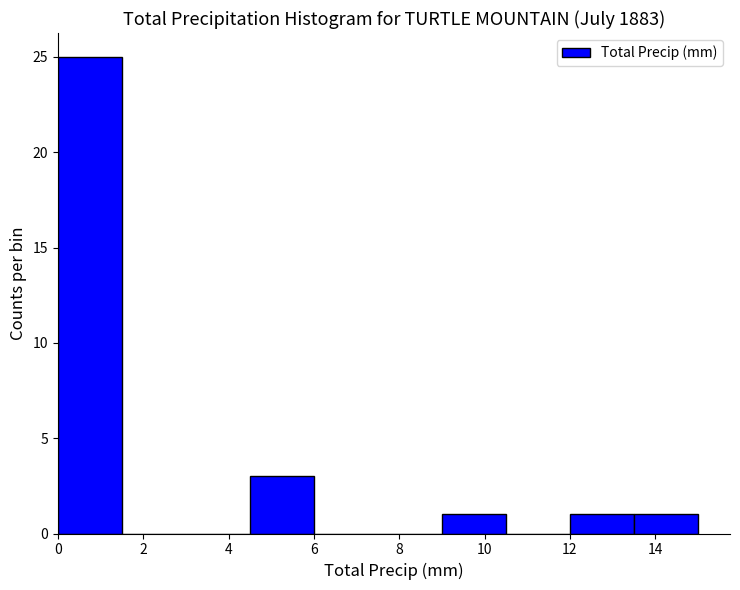

Reading left to right, list every bar in this chart as the range it spans on the x-axis followed by its height. Neither the bar edges nor the heights are printed on the chart, so give them approximately, as read against the axes.

0.0 to 1.5: 25
1.5 to 3.0: 0
3.0 to 4.5: 0
4.5 to 6.0: 3
6.0 to 7.5: 0
7.5 to 9.0: 0
9.0 to 10.5: 1
10.5 to 12.0: 0
12.0 to 13.5: 1
13.5 to 15.0: 1